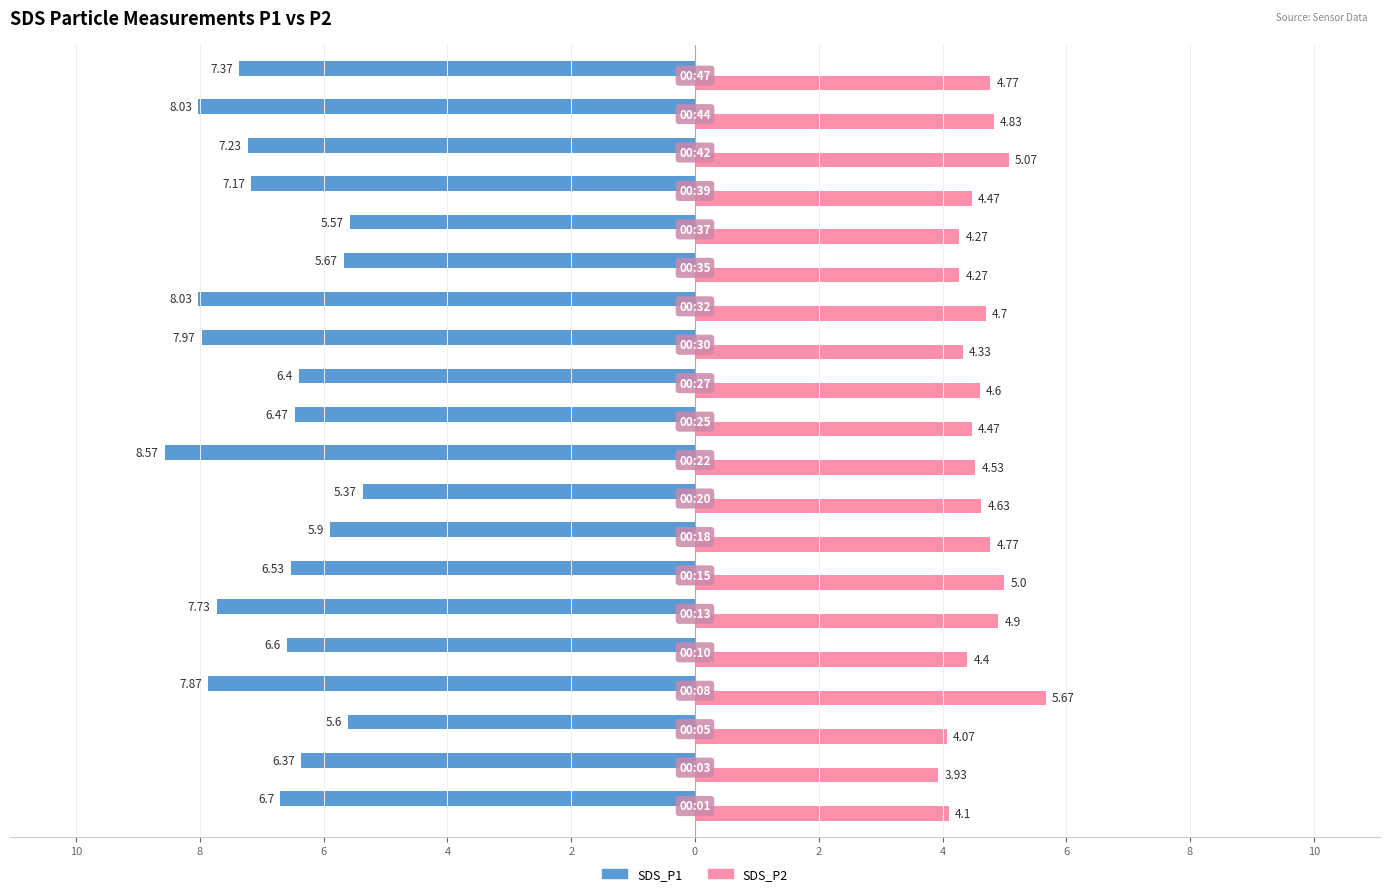

What are all the series names shown in the legend?

SDS_P1, SDS_P2